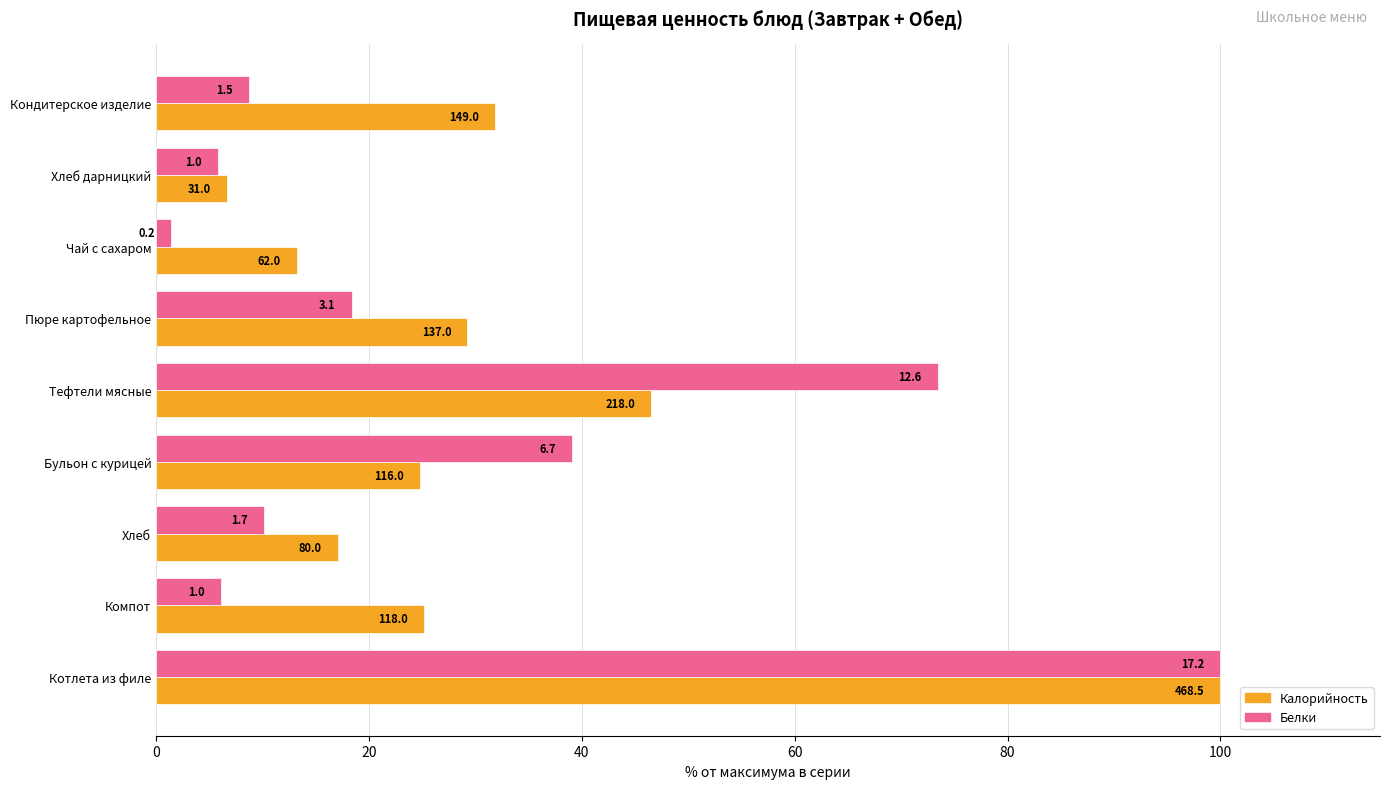

Reading left to right, transcribe all the data shown in this chart.

Калорийность: 100.0	25.2	17.1	24.8	46.5	29.2	13.2	6.6	31.8
Белки: 100.0	6.1	10.1	39.1	73.4	18.4	1.4	5.8	8.7